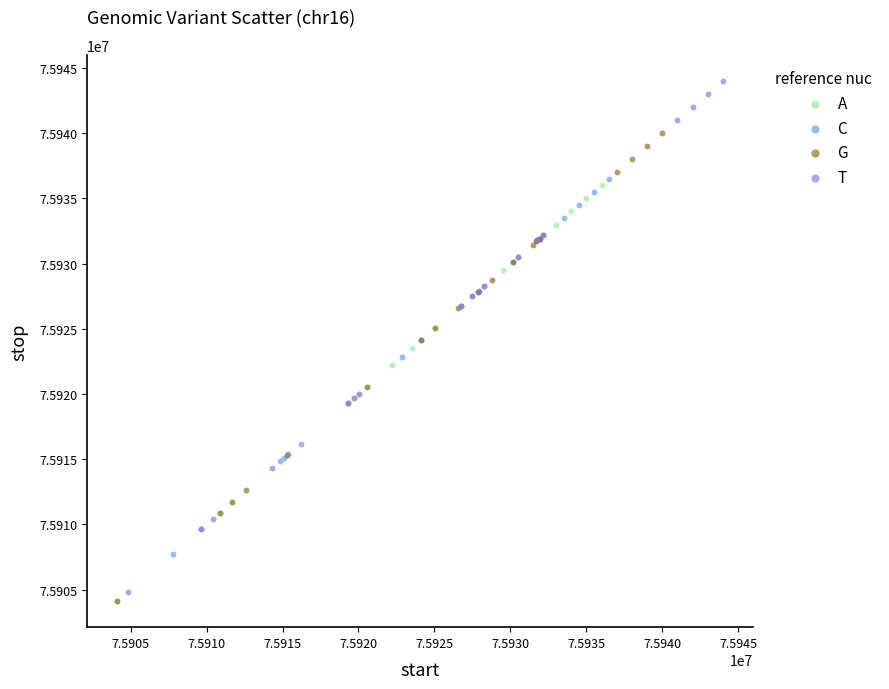

Which series contains the highest Y value?

T